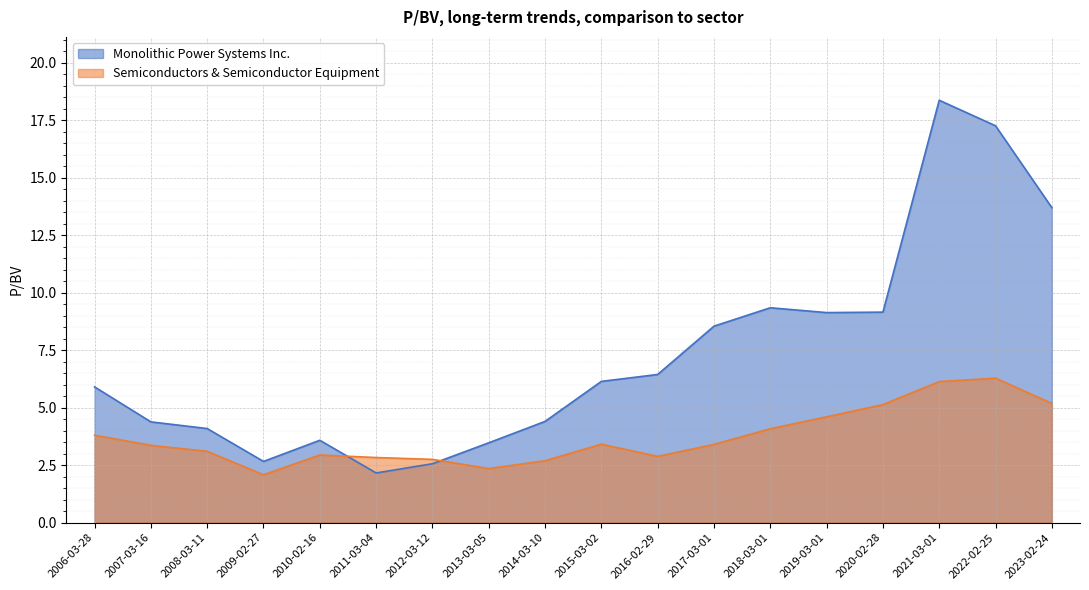

What is the lowest value of the Monolithic Power Systems Inc. series?

2.2